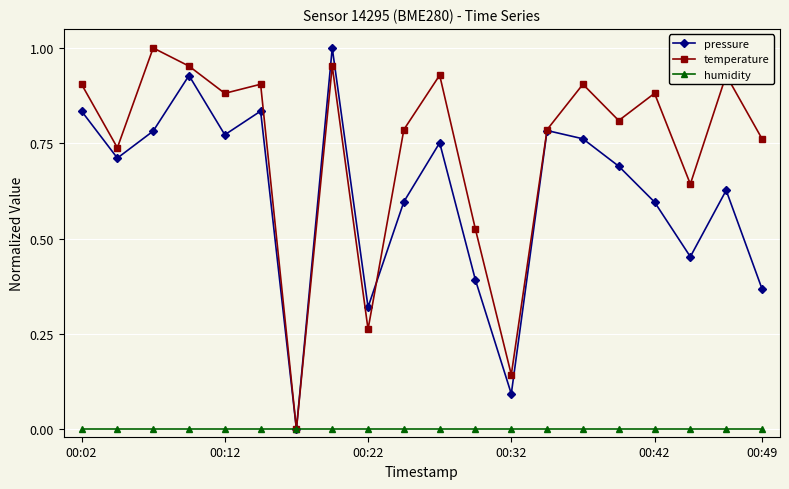

In temperature, how many points are higher than both neighbors (excluding endpoints)?

7